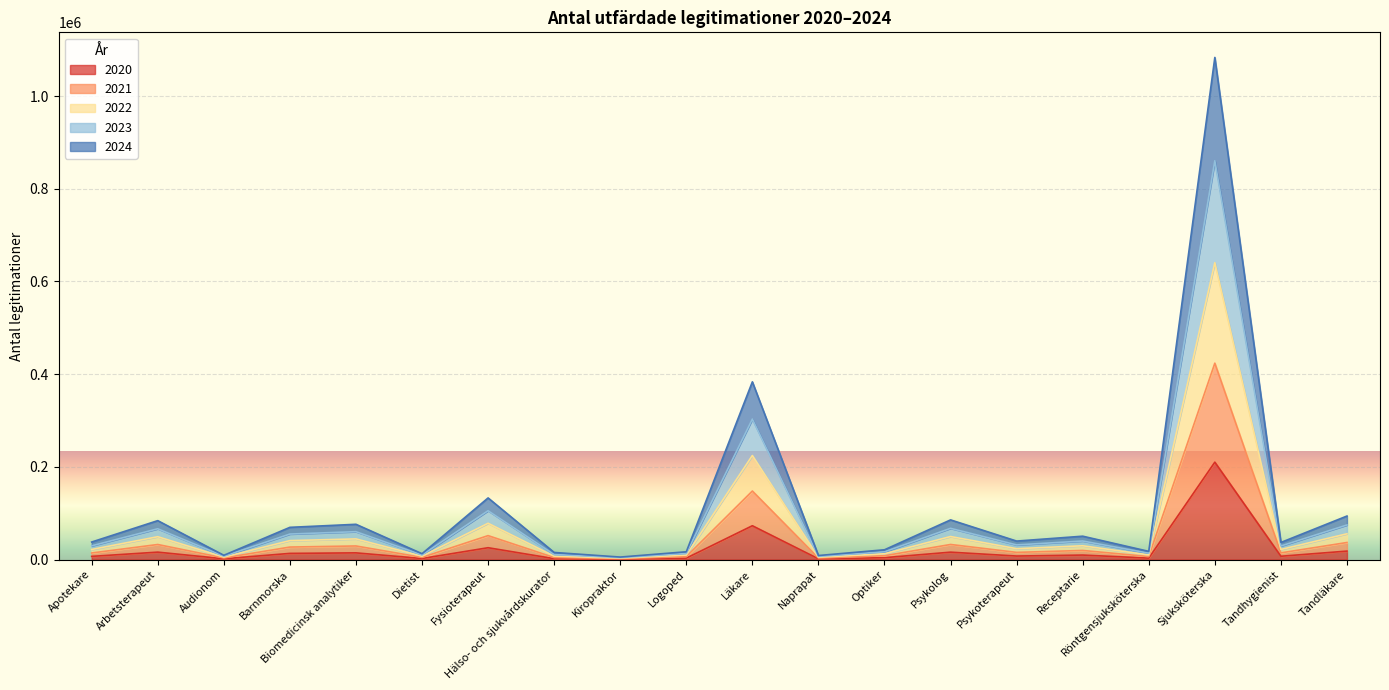

True or false: 2024 and 2020 intersect in this chart.

False